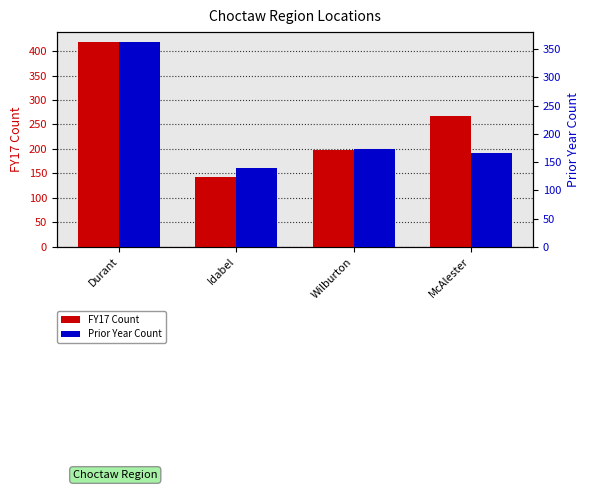

Which series has the largest range (max minus min)?

FY17 Count